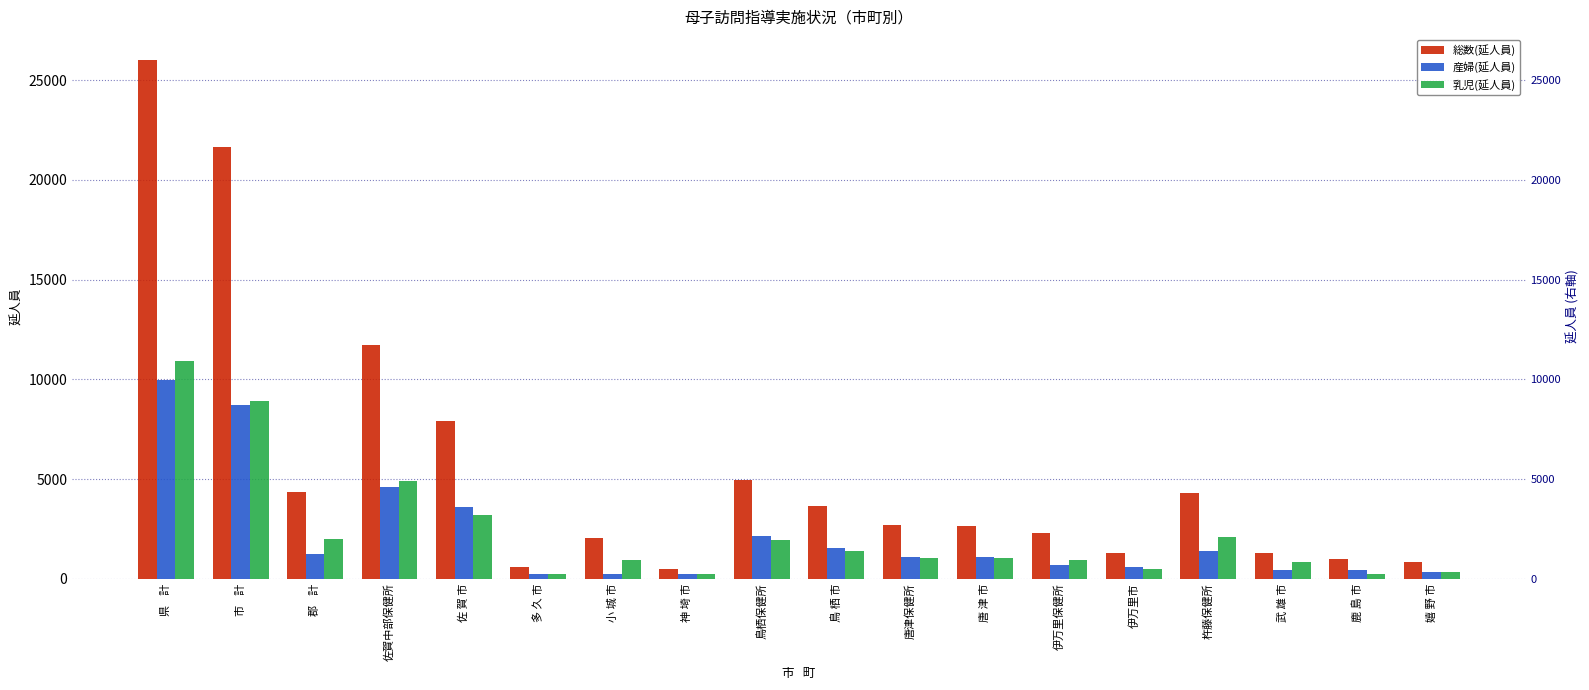

Reading right to left, what are all the values shown in this chart?

総数(延人員): 823	972	1302	4306	1265	2306	2643	2707	3655	4967	502	2042	564	7907	11731	4342	21675	26017
産婦(延人員): 341	441	413	1387	588	698	1102	1108	1565	2154	233	216	242	3581	4612	1237	8722	9959
乳児(延人員): 341	247	845	2085	494	945	1024	1062	1413	1951	218	916	252	3185	4886	1994	8935	10929